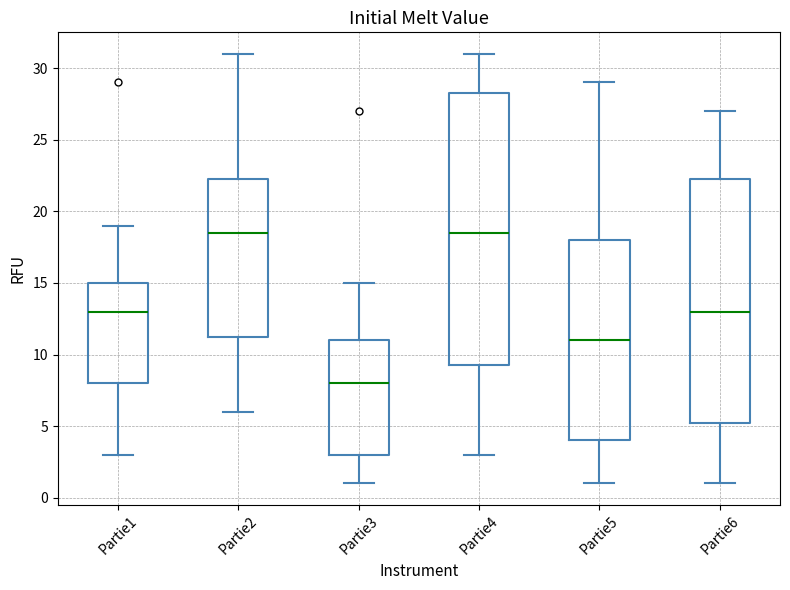

Reading left to right, read every box against the y-axis: the position of its median line, the range the box covers, and the ends of its whiskers. The values are not printed on the chart, so give them approximately, as read against the axis.

Partie1: median 13.0, box 8.0 to 15.0, whiskers 3.0 to 19.0
Partie2: median 18.5, box 11.5 to 22.5, whiskers 6.0 to 31.0
Partie3: median 8.0, box 3.0 to 11.0, whiskers 1.0 to 15.0
Partie4: median 18.5, box 9.5 to 28.5, whiskers 3.0 to 31.0
Partie5: median 11.0, box 4.0 to 18.0, whiskers 1.0 to 29.0
Partie6: median 13.0, box 5.5 to 22.5, whiskers 1.0 to 27.0